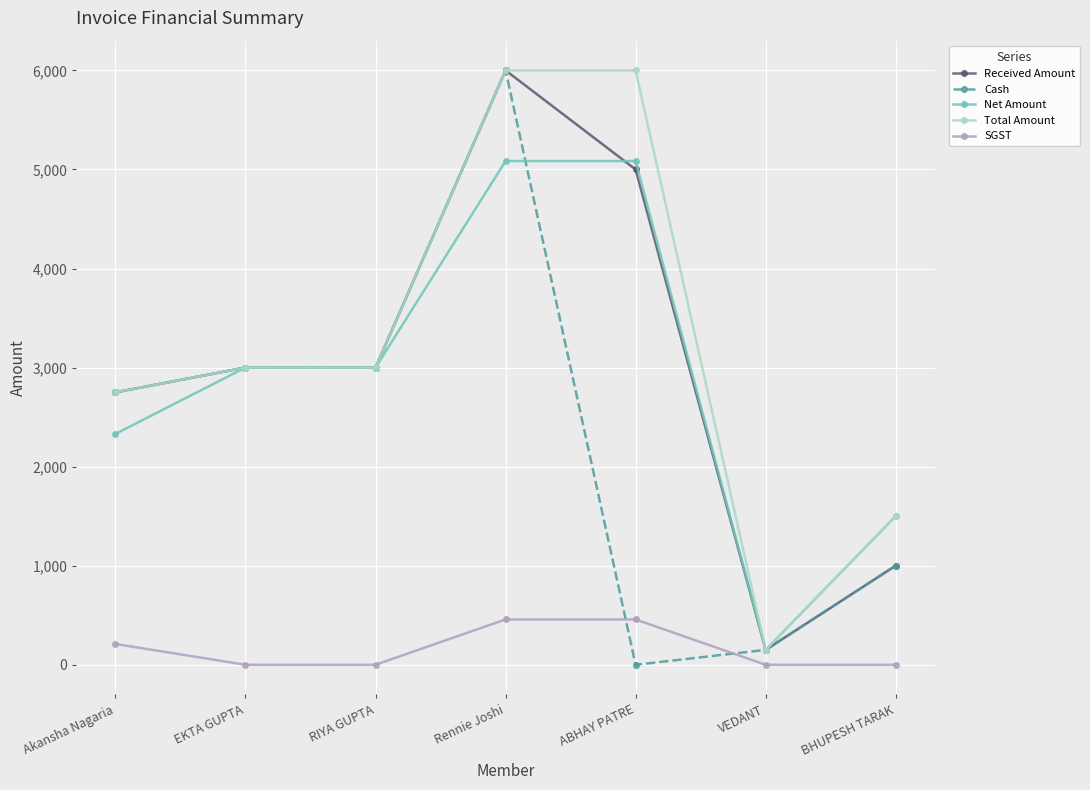

What is the maximum value for Total Amount?

6000.0